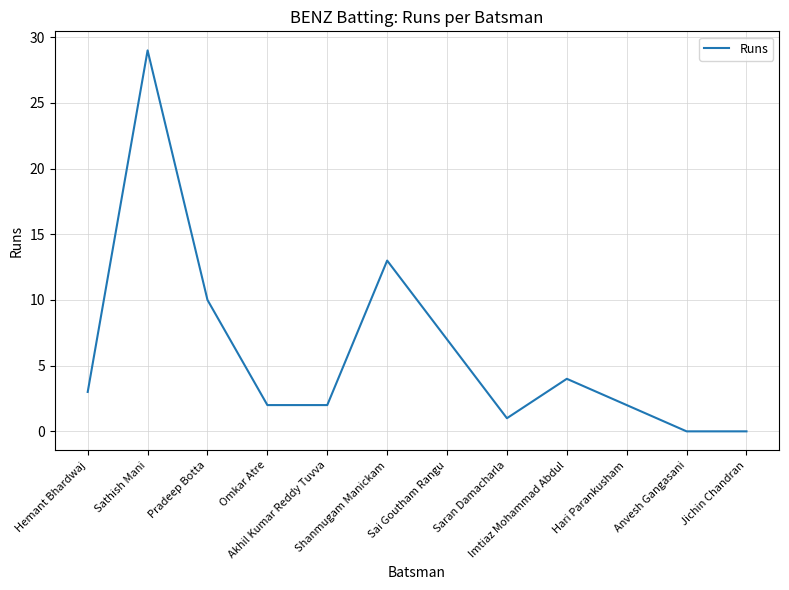

Where is the data nearest to the value 14?

Shanmugam Manickam